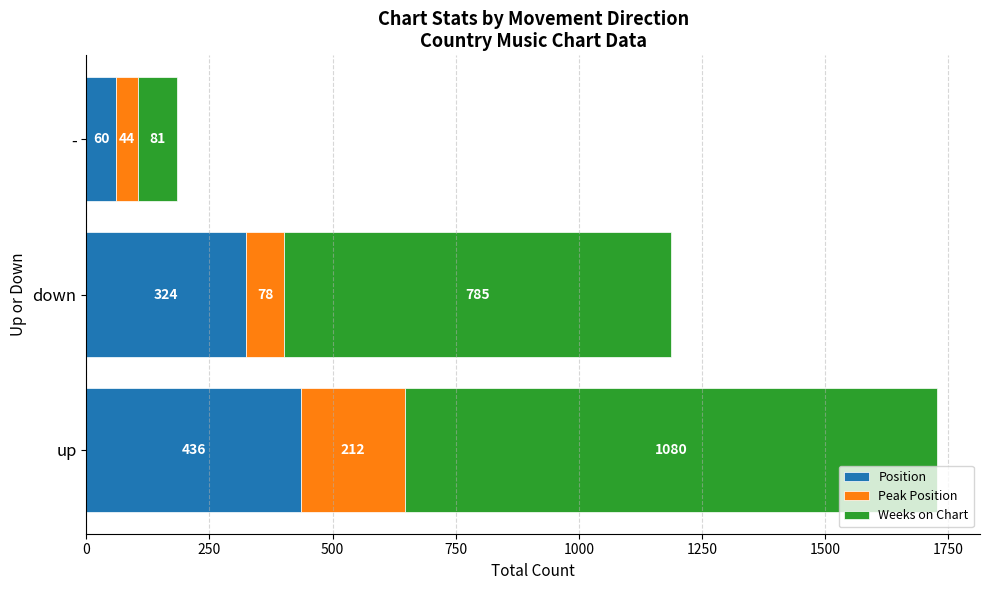

Read the Position value at -, to the nearest 50.

50